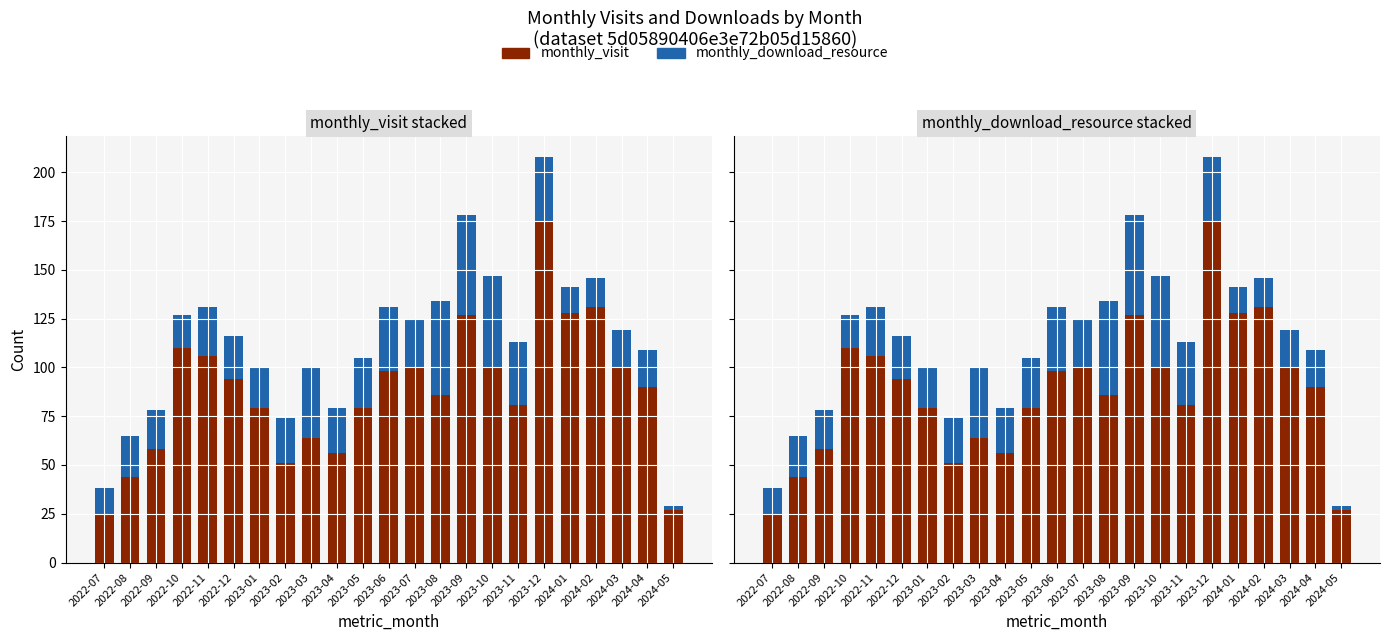

What is the difference between the monthly_visit values at 2023-06 and 2023-11?

17